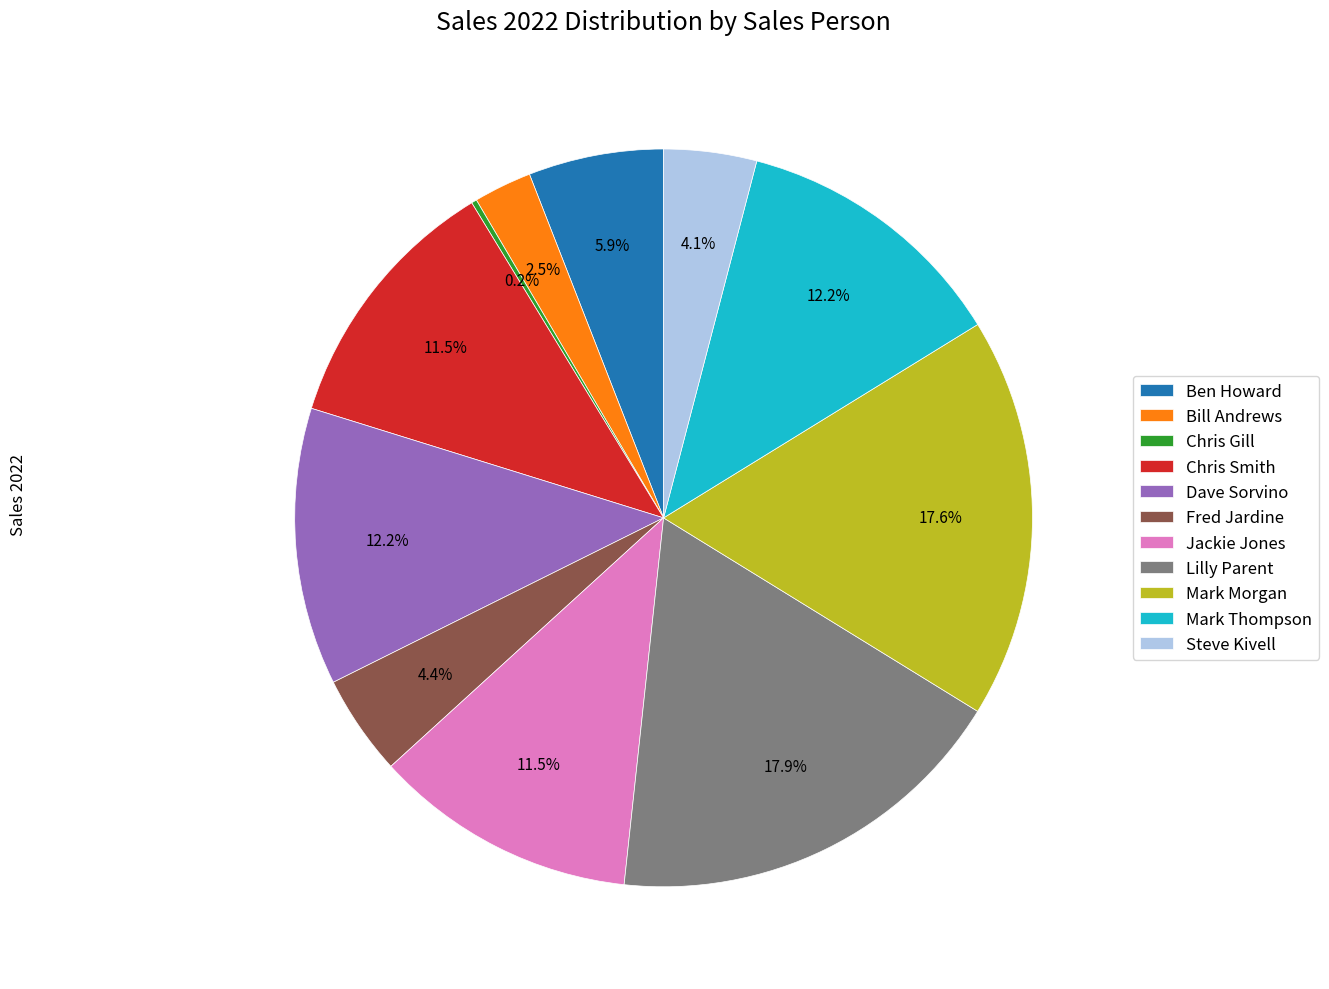

To the nearest percent, what portion does Mark Thompson represent?

12%